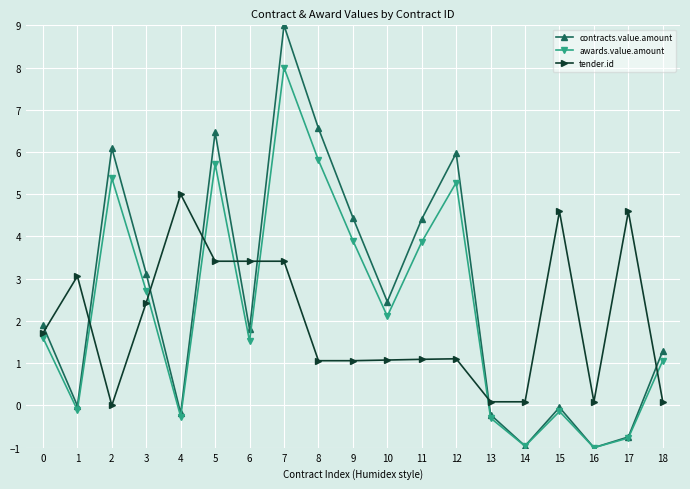

List the series in order of their peak value, lowest first.

tender.id, awards.value.amount, contracts.value.amount